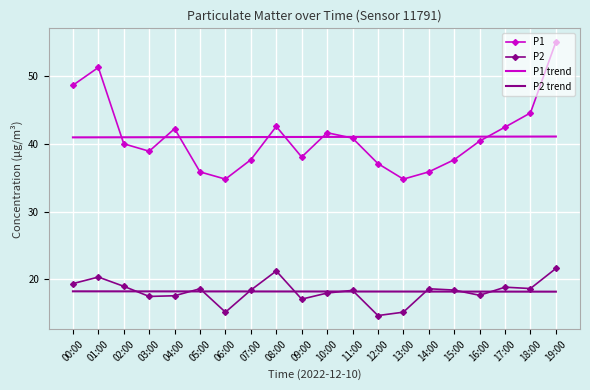

The value of P2 trend at 05:00 is 18.2. True or false?

True